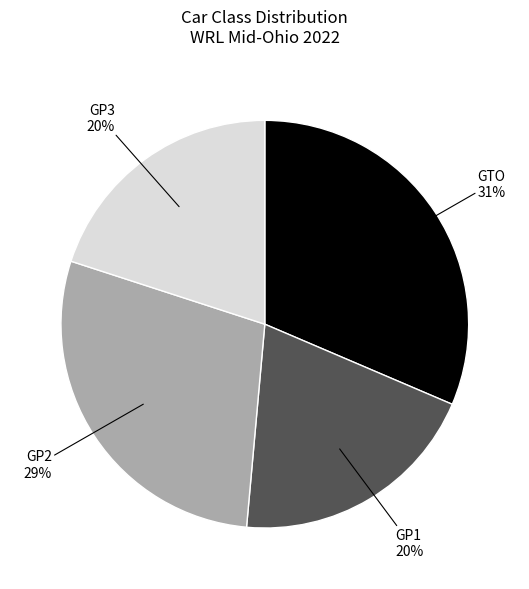

Do GP2 and GP1 together represent more than half of the pie?

No